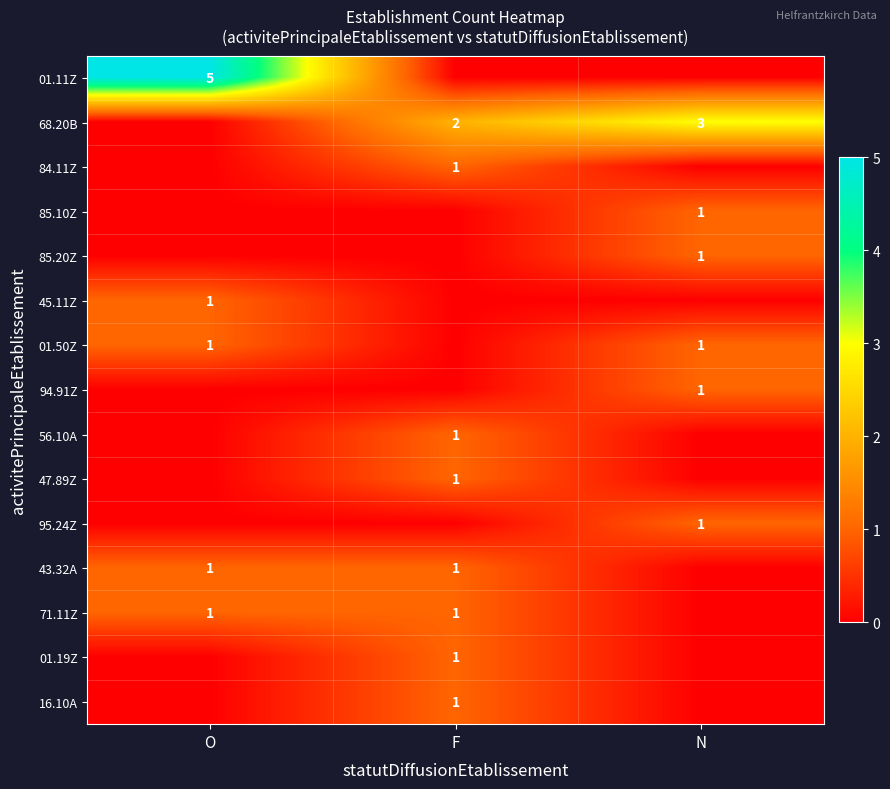

True or false: 45.11Z has a value of 1 at O.

True